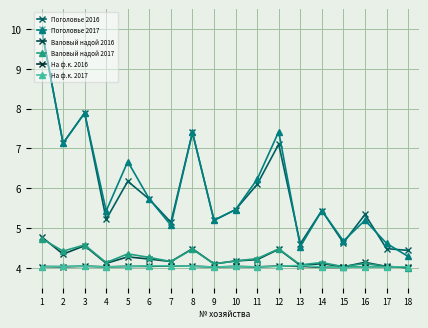

True or false: Валовый надой 2017 has a value of 4.4 at 2.

True